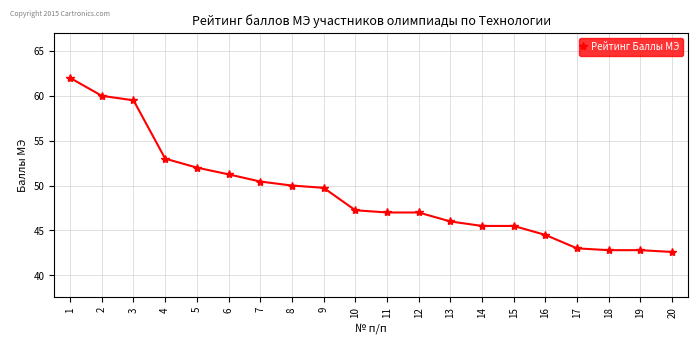

At which label is the value closest to 52?

5